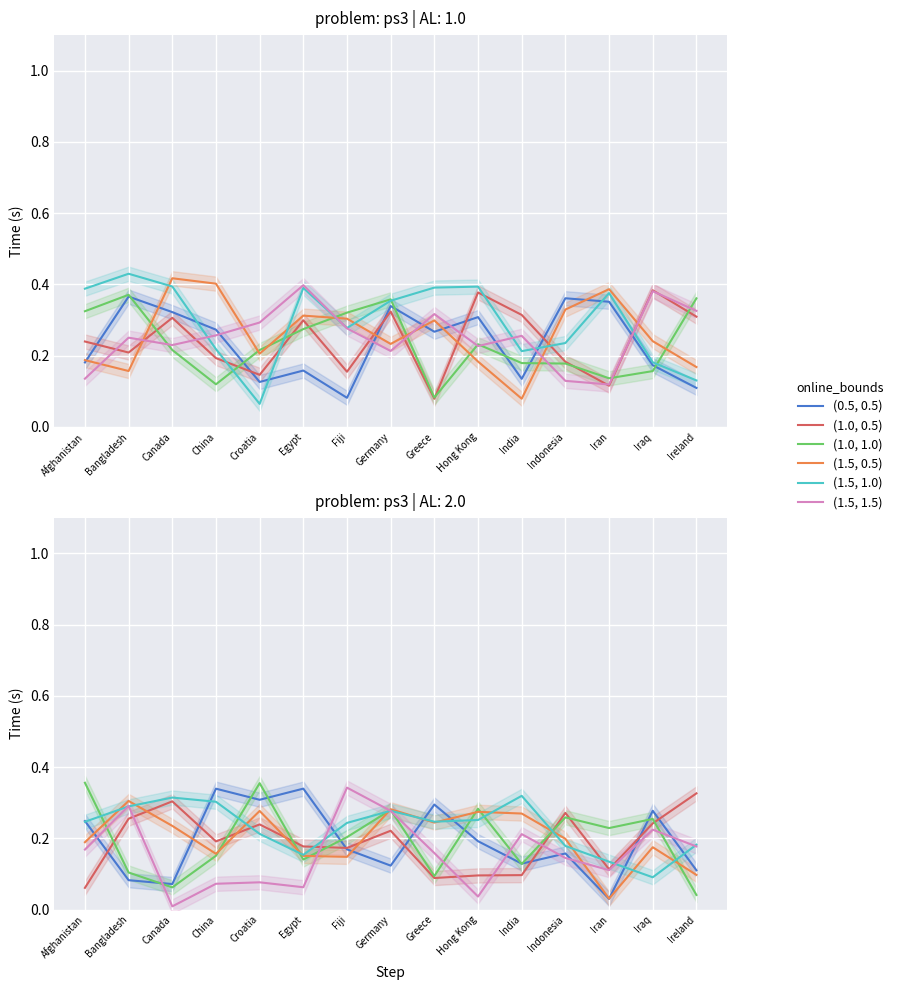

How many (1.5, 1.0) values are between 0 and 1?

15